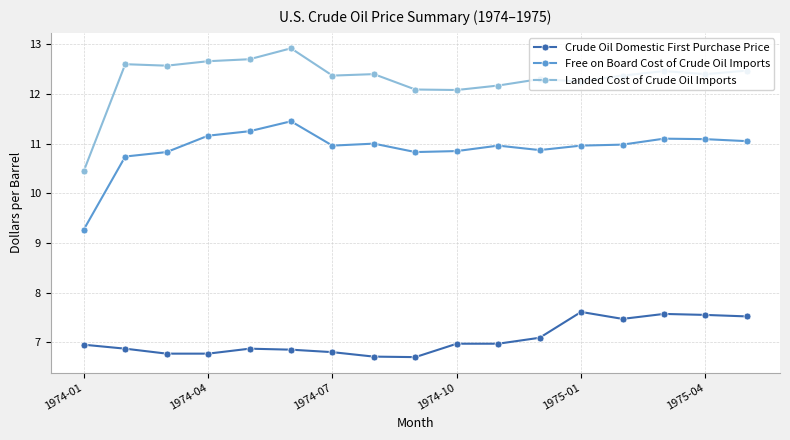

Rank the series by their maximum value, from highest to lowest.

Landed Cost of Crude Oil Imports, Free on Board Cost of Crude Oil Imports, Crude Oil Domestic First Purchase Price